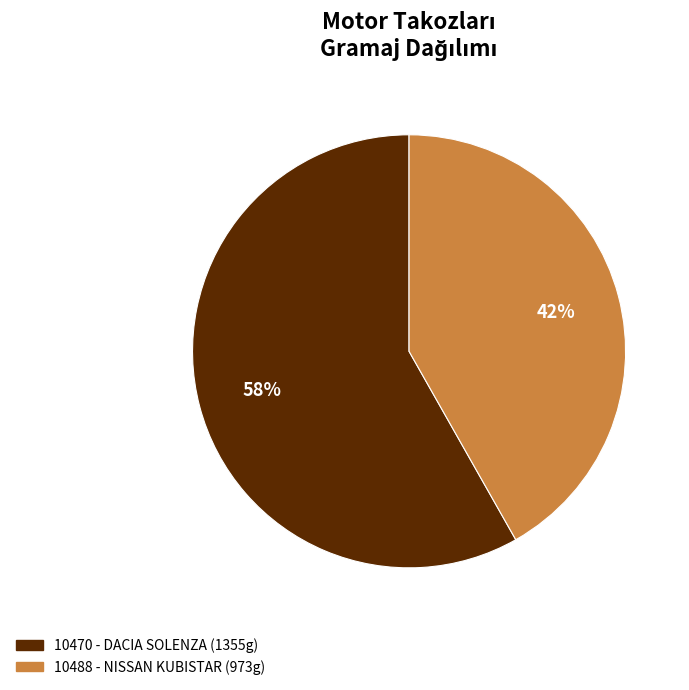

To the nearest percent, what is the average slice percentage?

50%